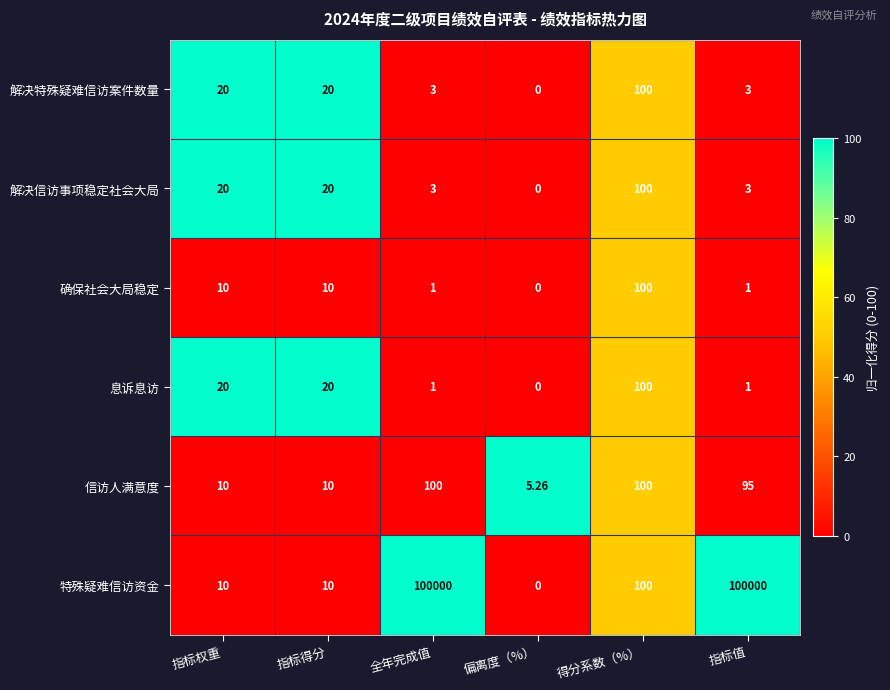

Which series changed the most between 指标权重 and 全年完成值?

特殊疑难信访资金